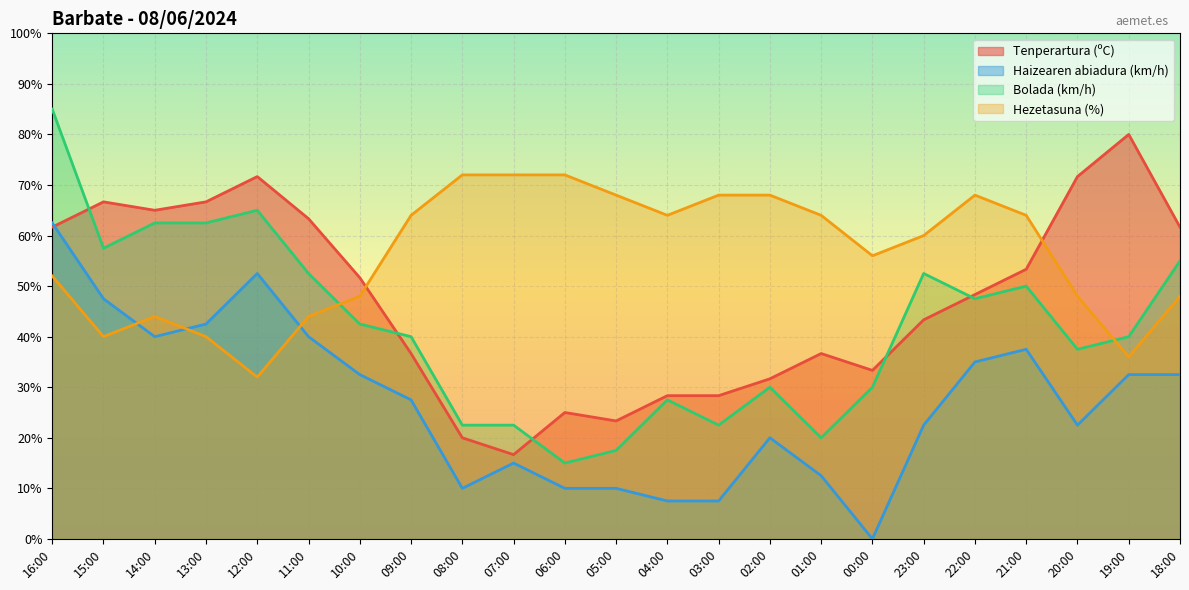

Which has a higher value, 09:00 or 22:00?

22:00